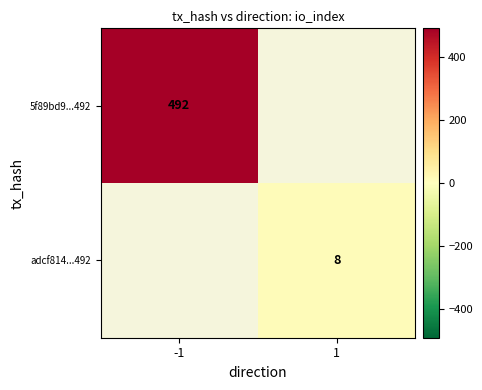

True or false: adcf814...492 has a value of 8 at 1.

True